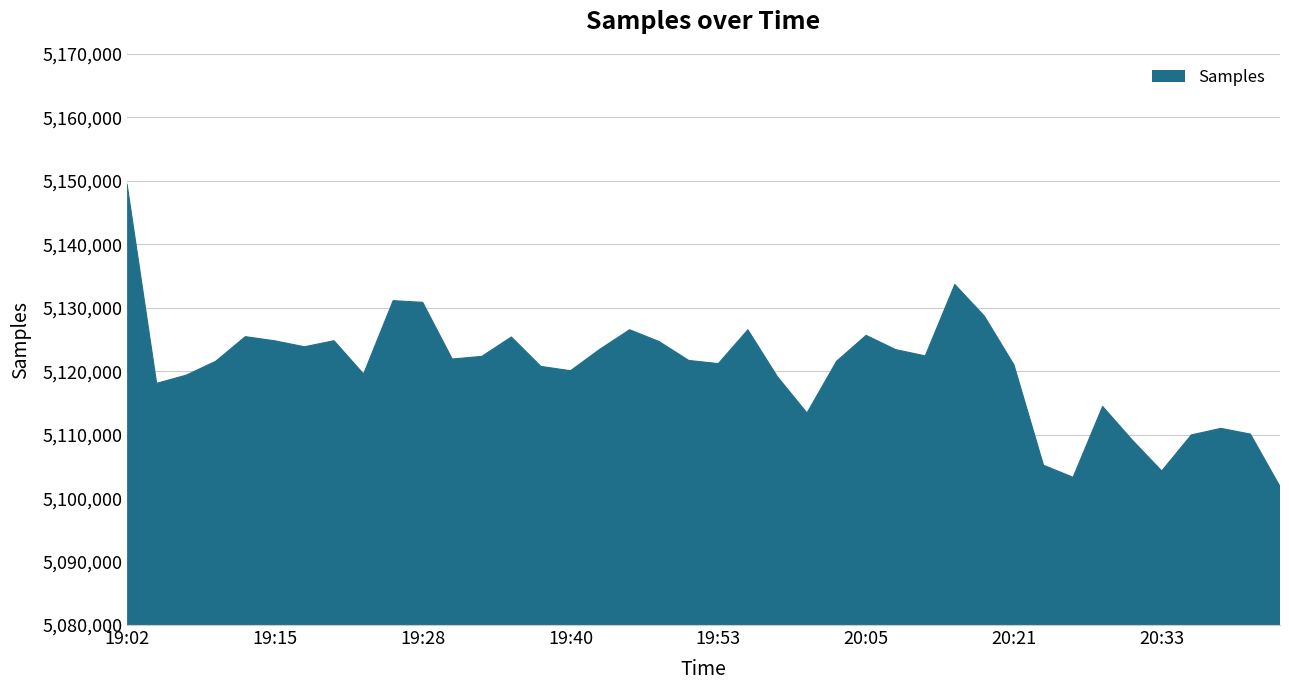

What is the difference between the maximum and minimum values?

47632